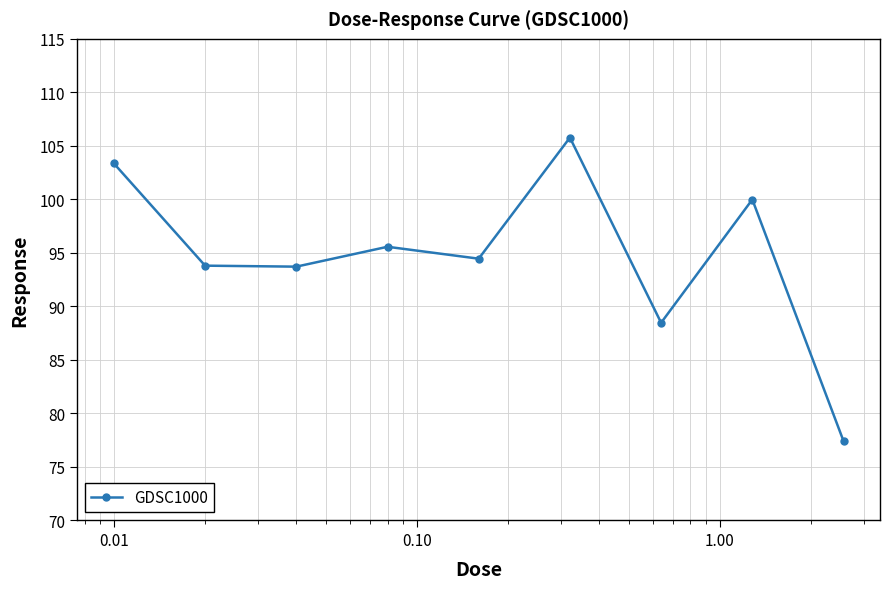

Count the number of categories in the chart.

9